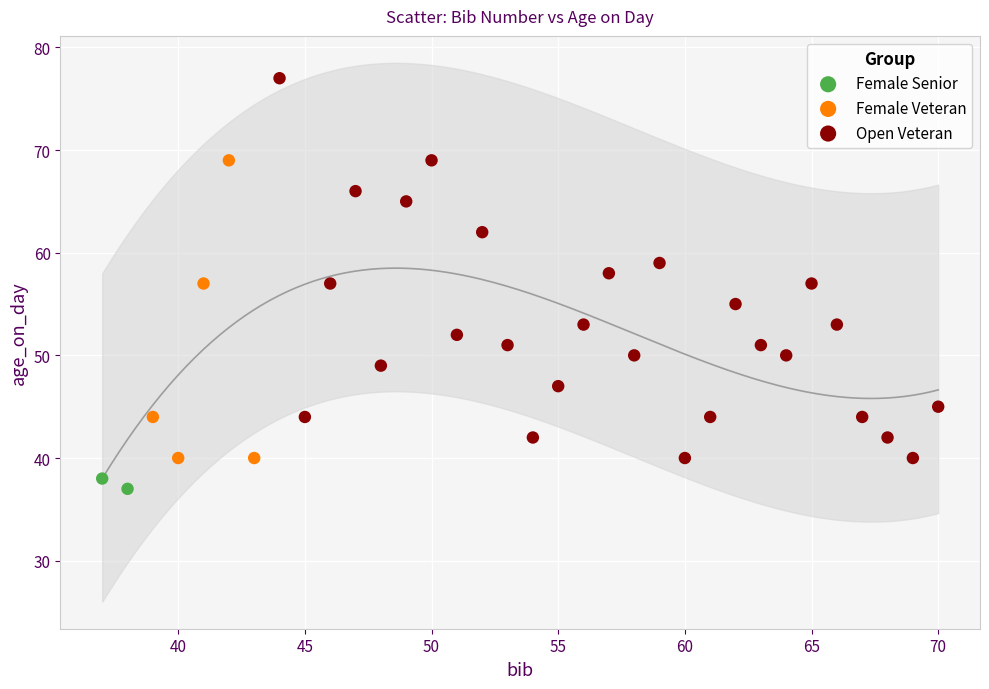

Which series has the largest Y range (max minus min)?

Open Veteran